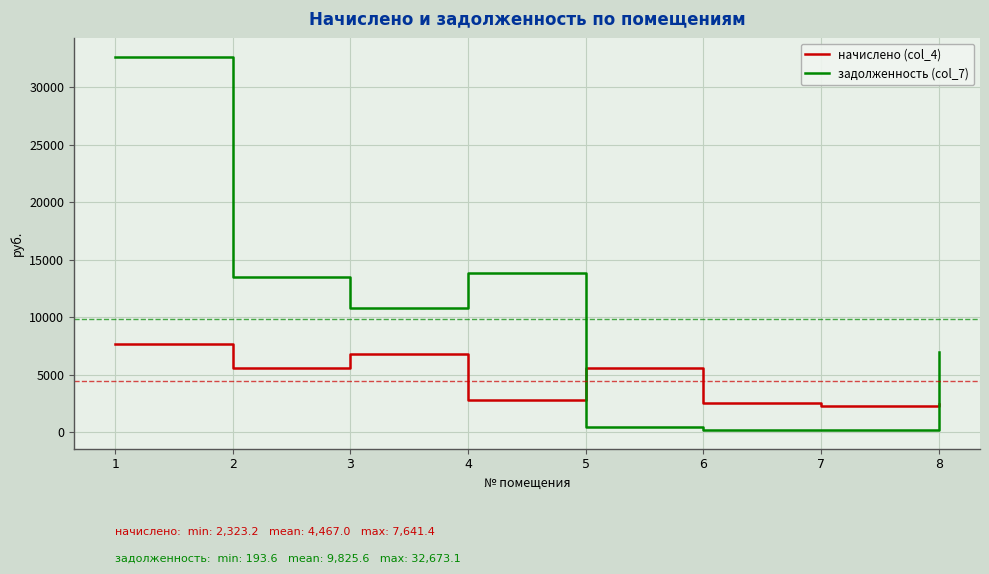

Is it true that начислено (col_4) equals 1678.9 at 4?

False